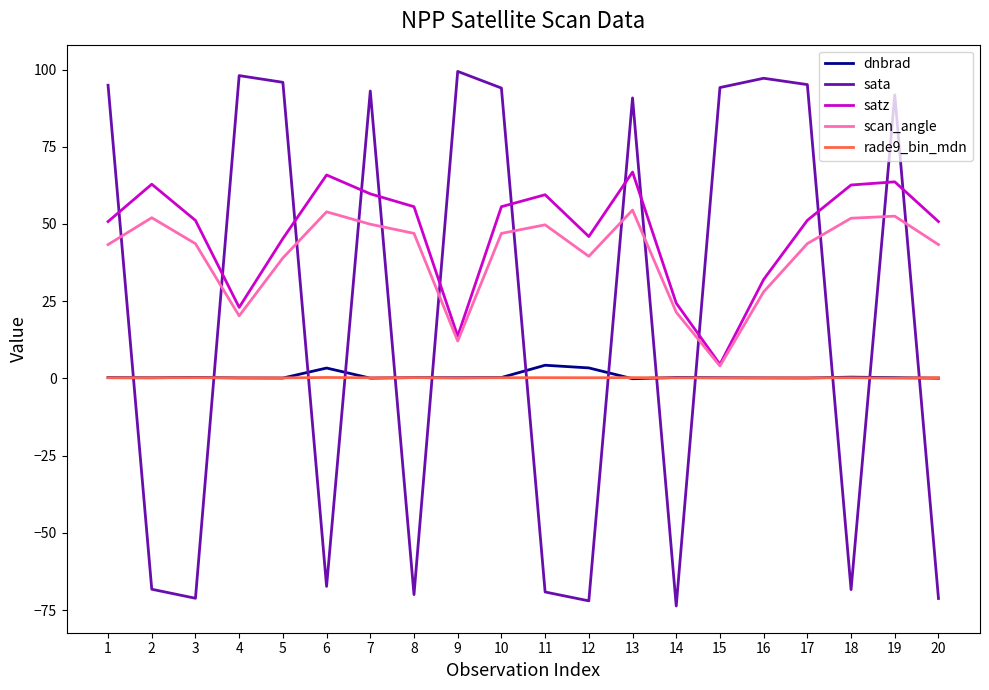

Between which two adjacent categories do scan_angle and sata first intersect?

1 and 2